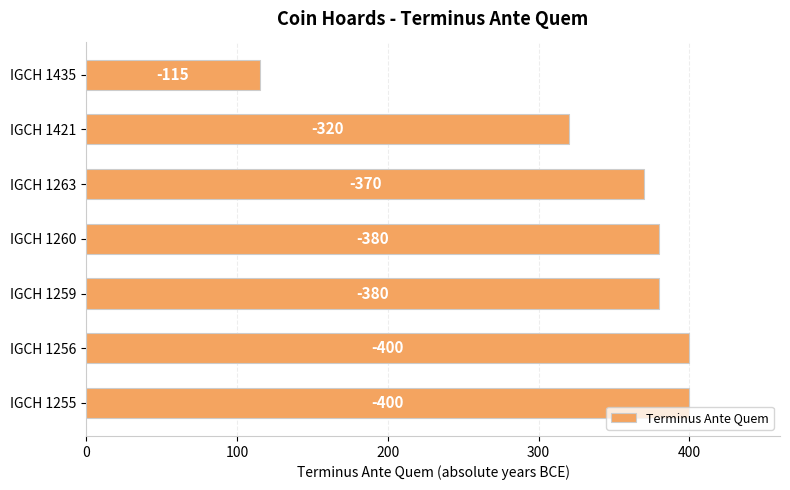

Does the chart contain any negative values?

No